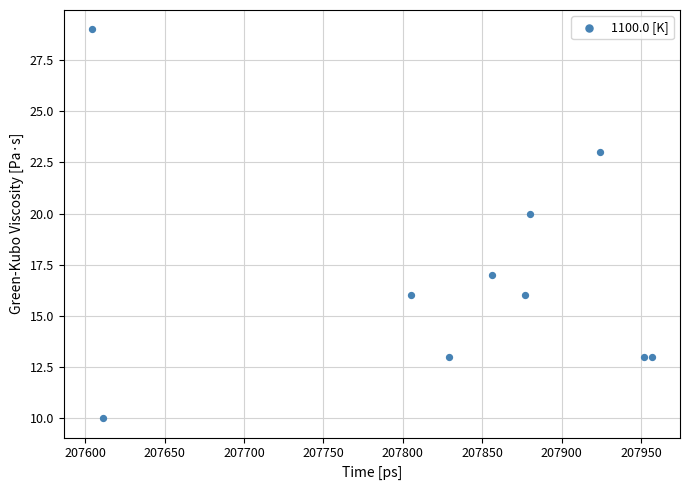

What is the range of X values (max minus min)?

353